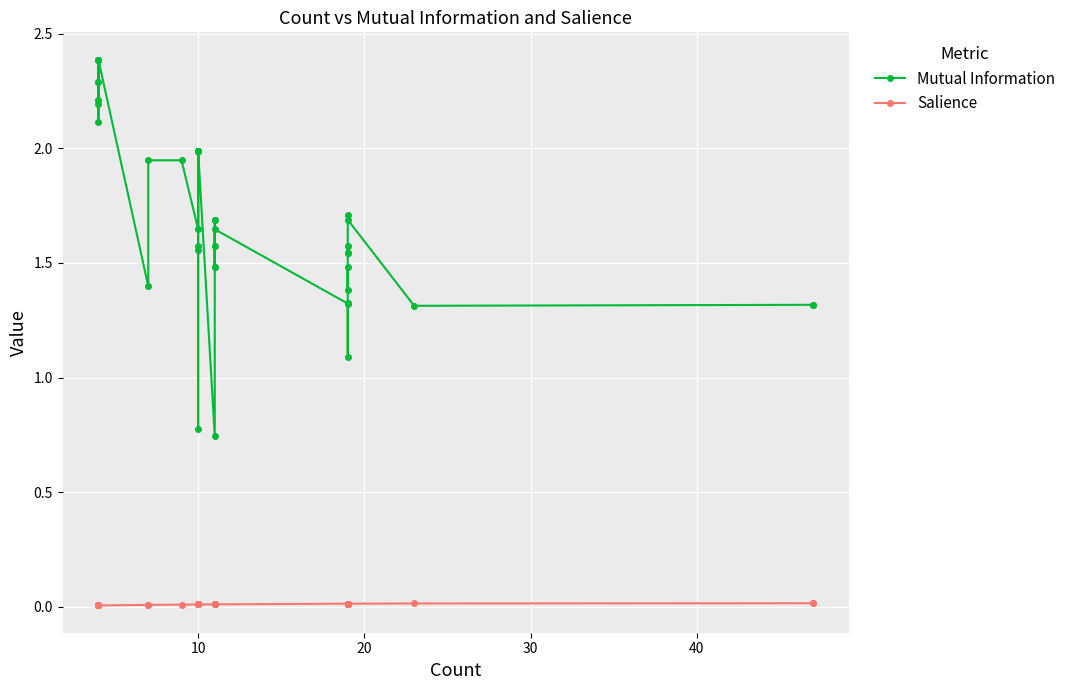

Rank the series by their maximum value, from highest to lowest.

Mutual Information, Salience